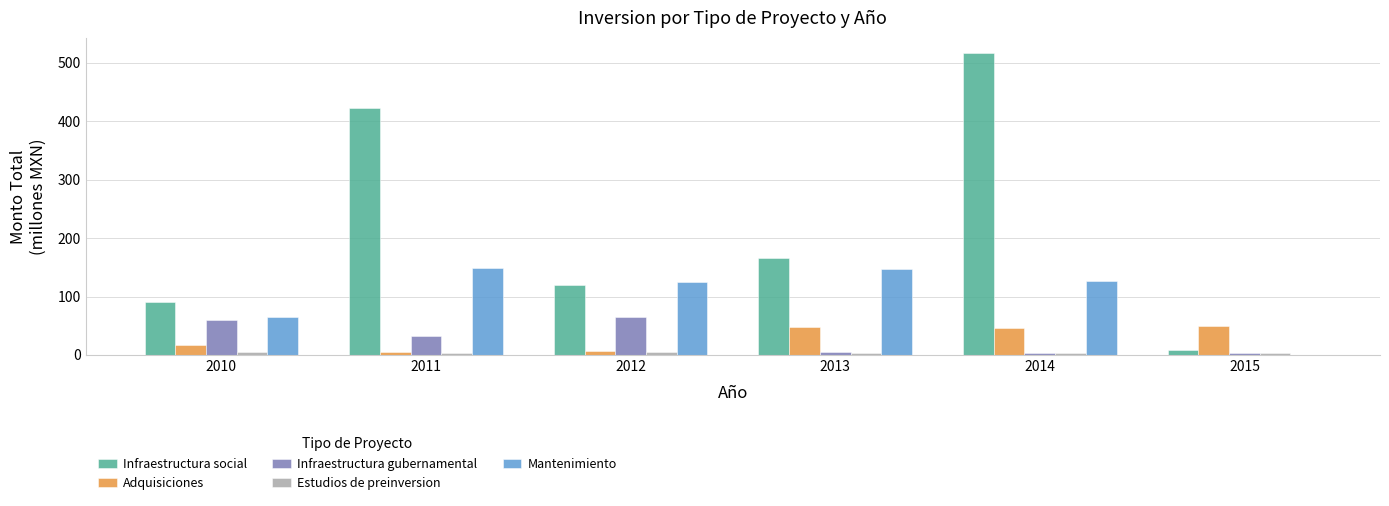

Which series has the widest spread of values?

Infraestructura social